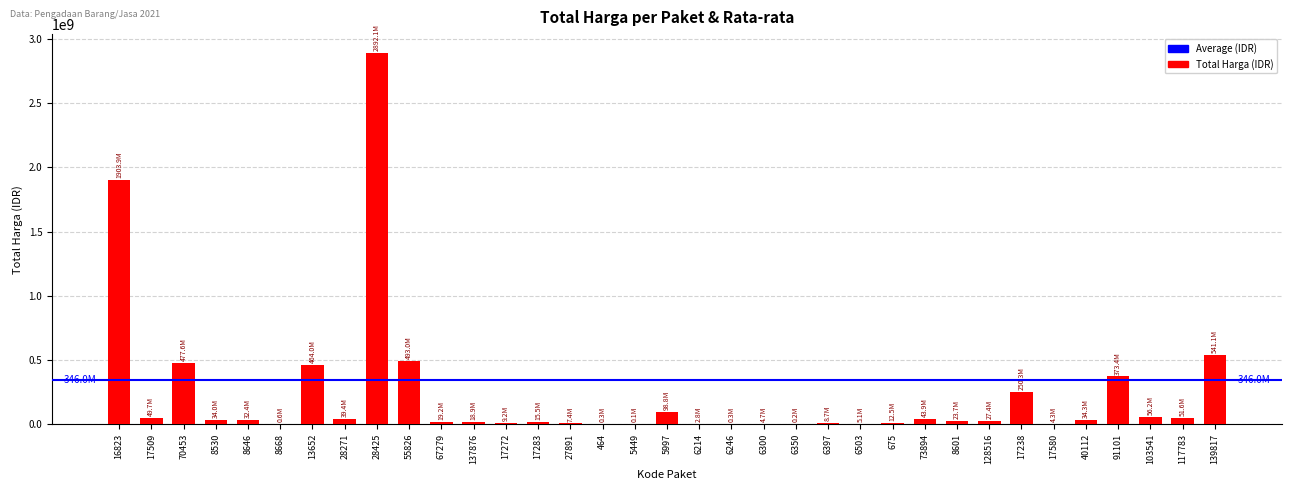

What is the maximum value shown in the chart?

2892122000